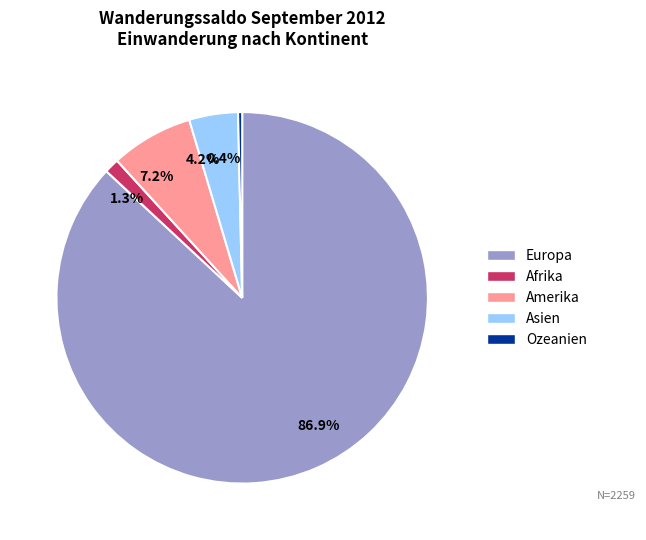

Does any single category account for the majority?

Yes